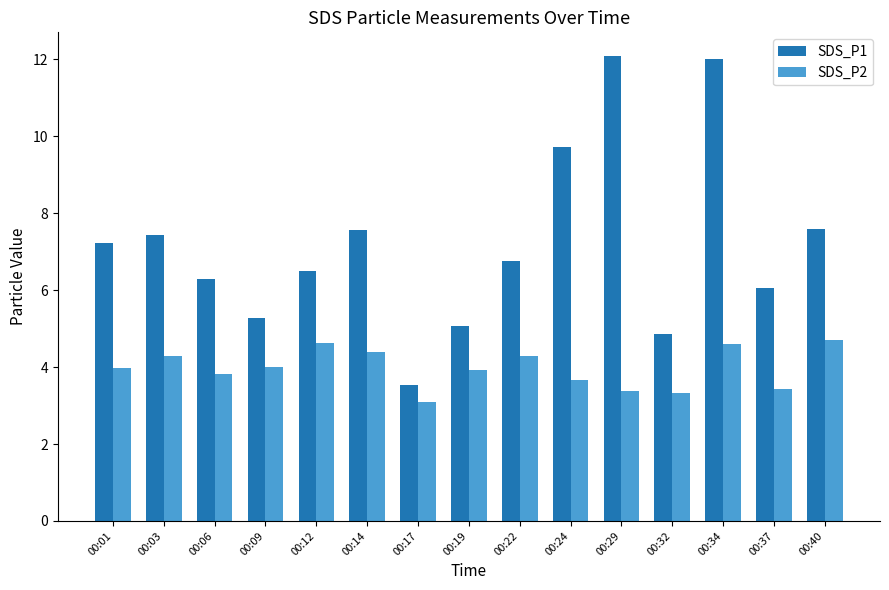

Which series has the widest spread of values?

SDS_P1